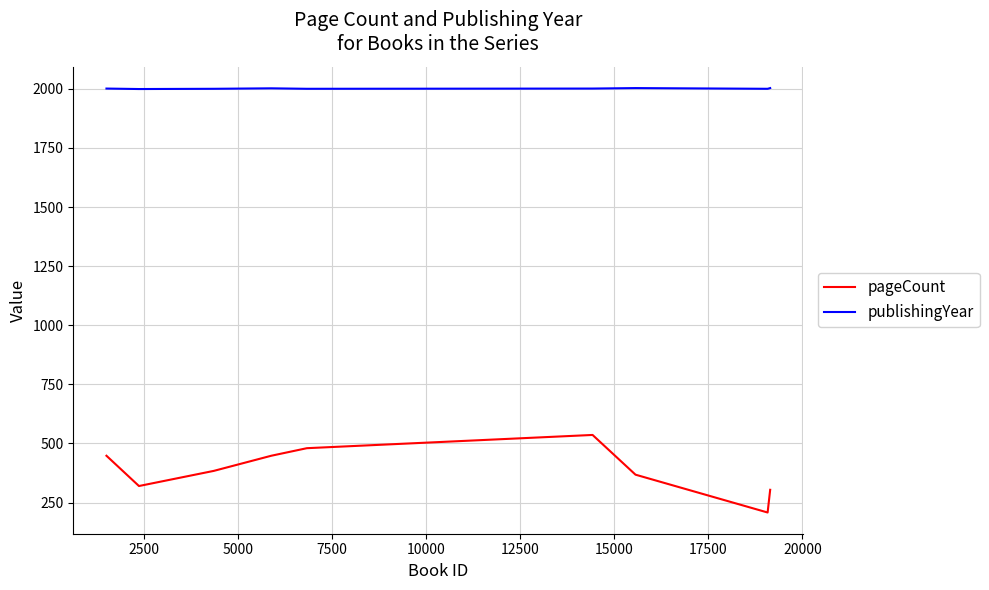

At how many categories does at least one series exceed 1693?

9